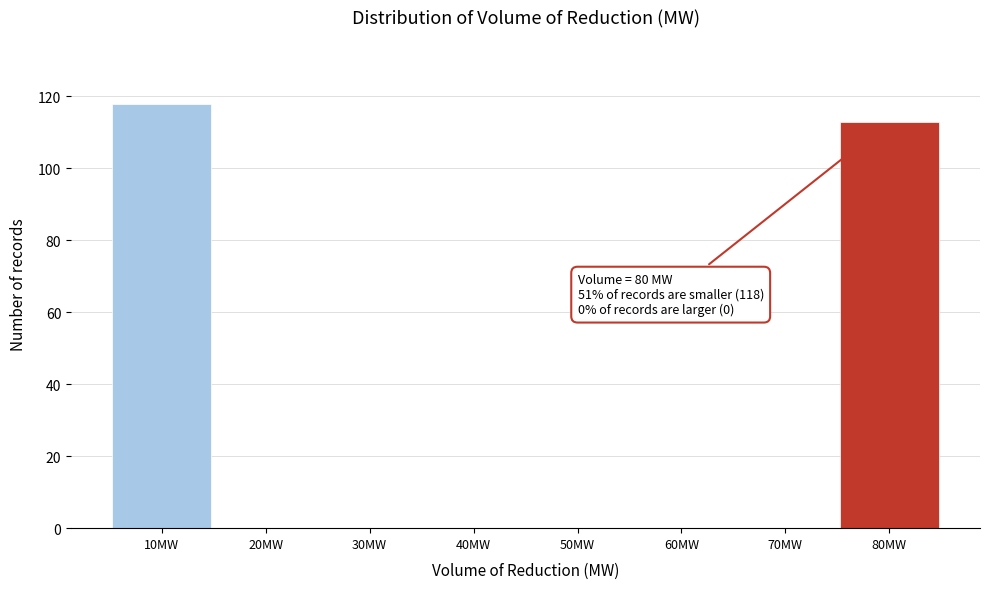

Reading right to left, transcribe all the data shown in this chart.

80MW=113	70MW=0	60MW=0	50MW=0	40MW=0	30MW=0	20MW=0	10MW=118